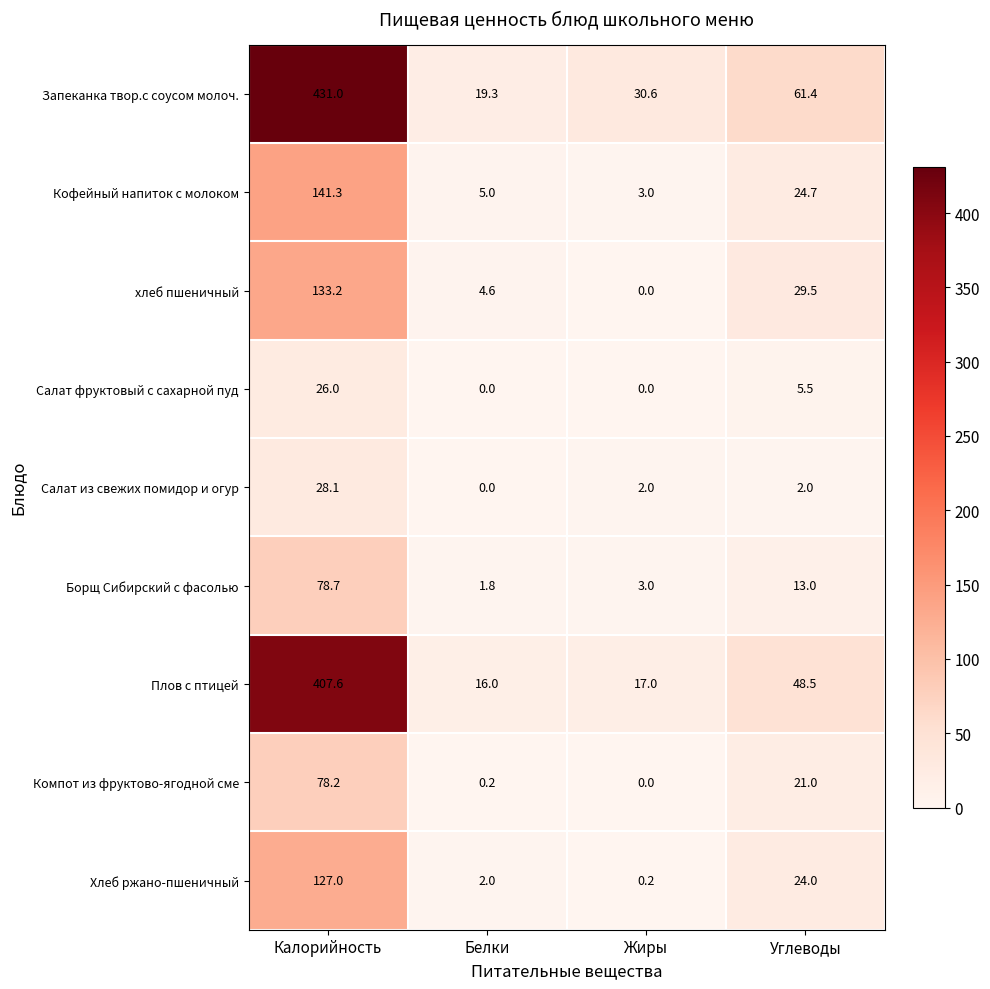

What is the spread (max minus min) of values at Белки?

19.3